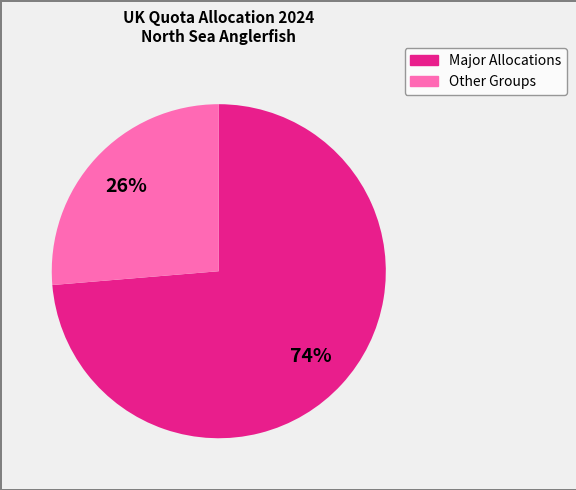

To the nearest percent, what is the average slice percentage?

50%